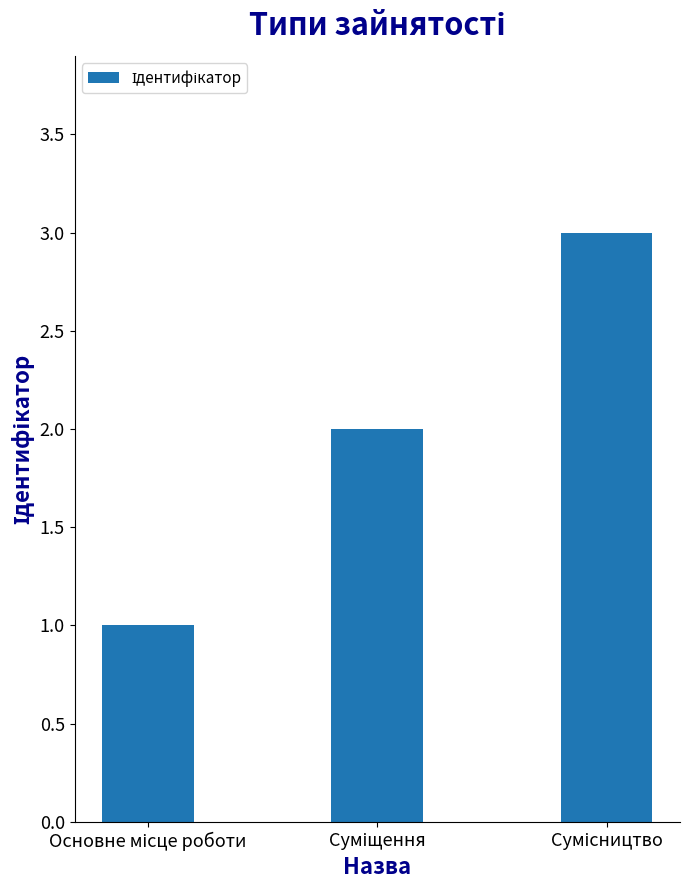

What is the sum of all values?

6